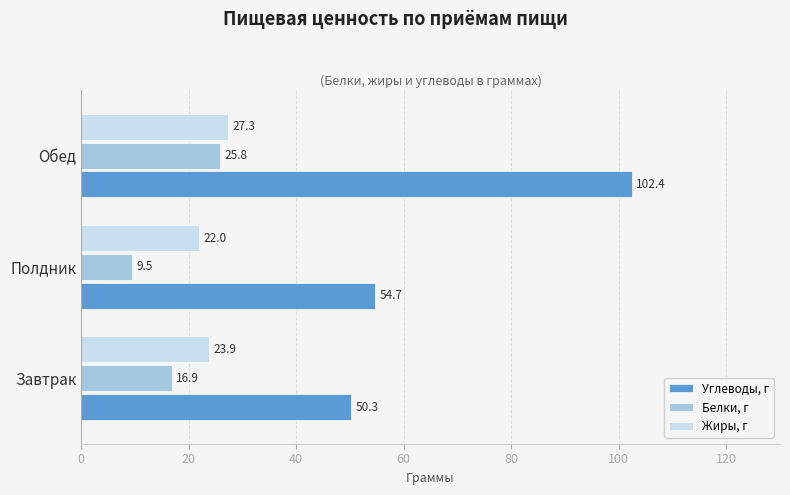

Count the number of categories in the chart.

3